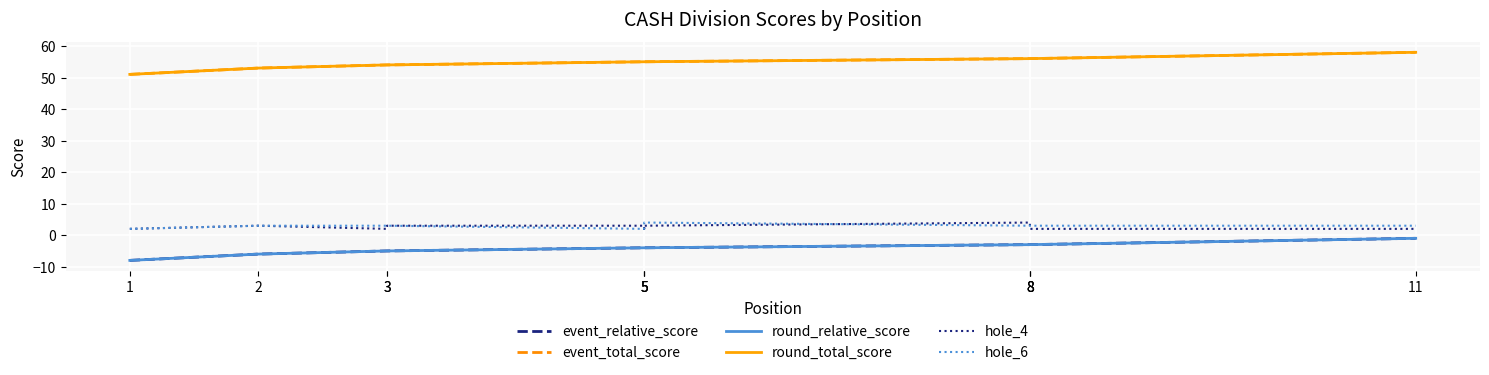

Count the event_total_score values in the range 54 to 56.

8